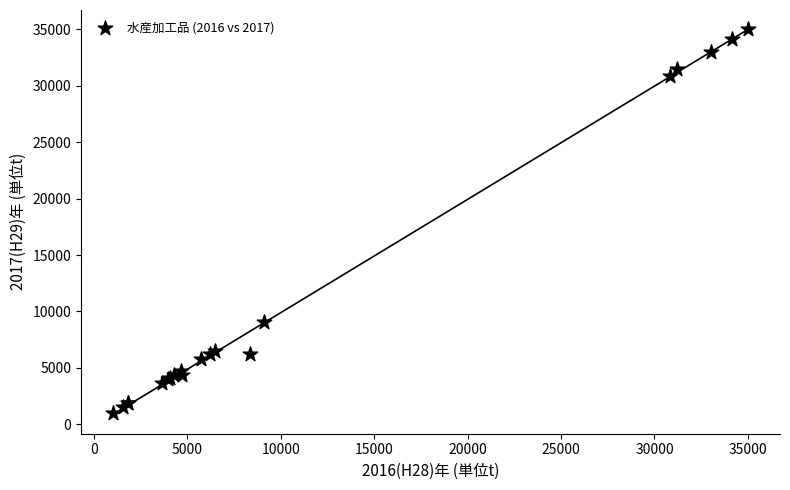

What Y value in the scatter plot is closest to 18017?

9092